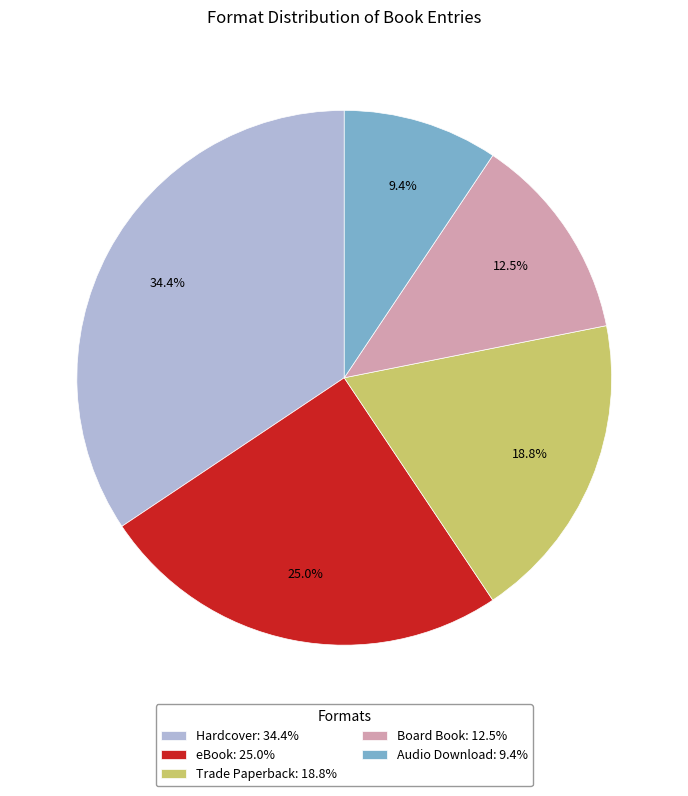

Rank the categories by value from highest to lowest.

Hardcover, eBook, Trade Paperback, Board Book, Audio Download